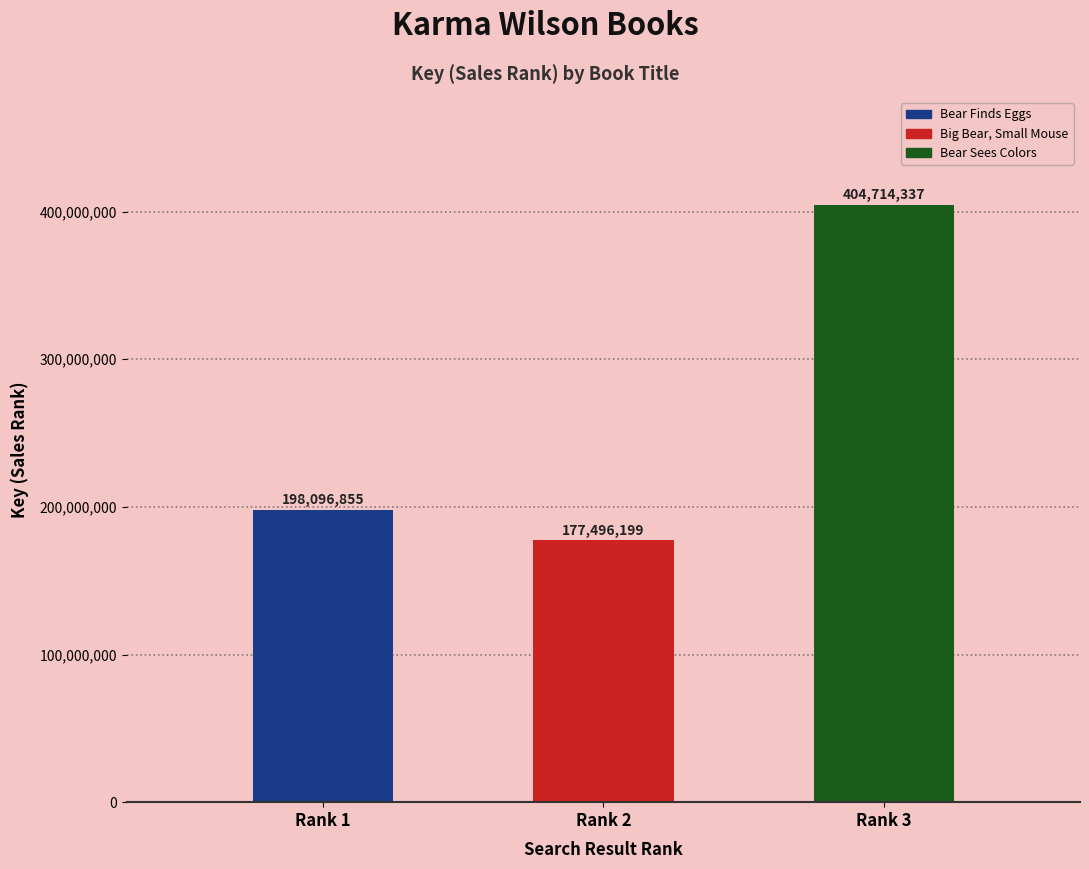

At which label does the data first exceed 198096855?

Rank 3